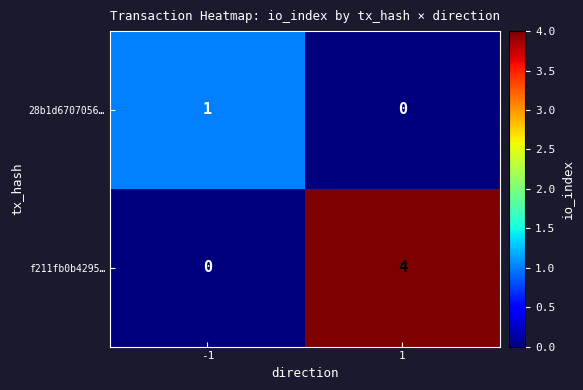

The 28b1d6707056… series shows 0 at 1. True or false?

True